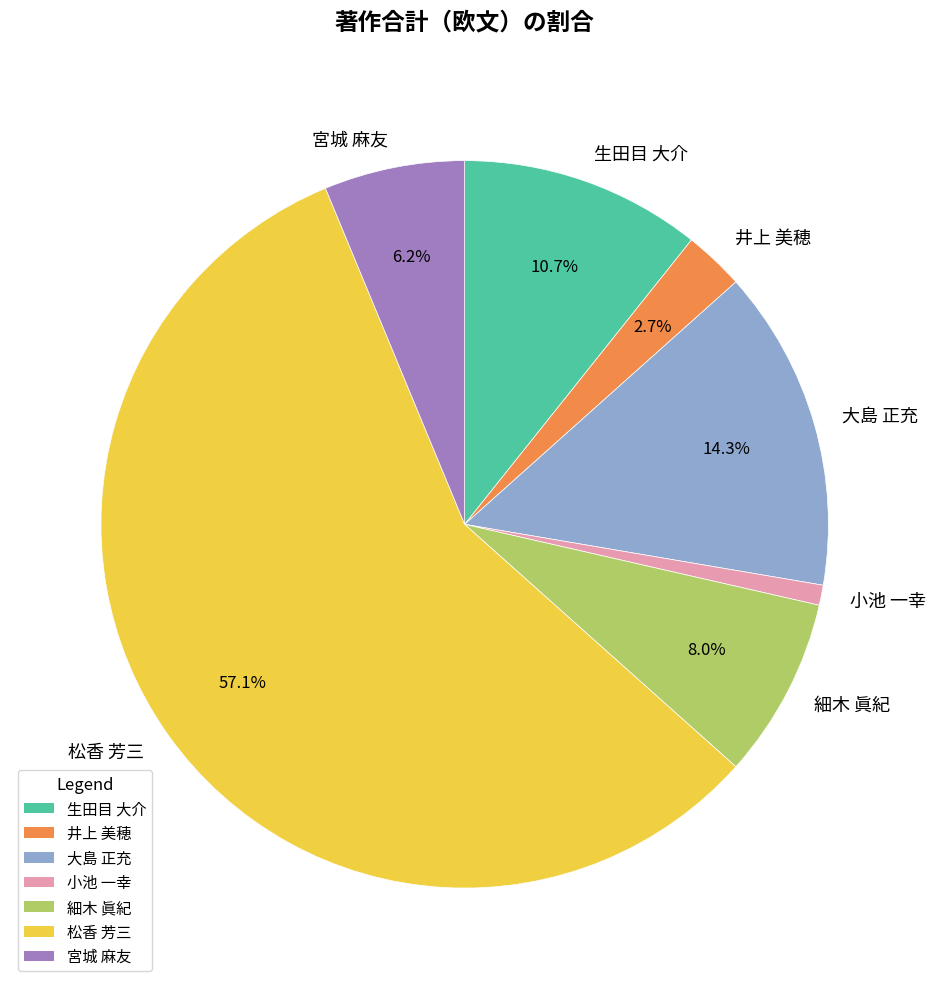

Is it true that 宮城 麻友 is 6% of the pie?

True